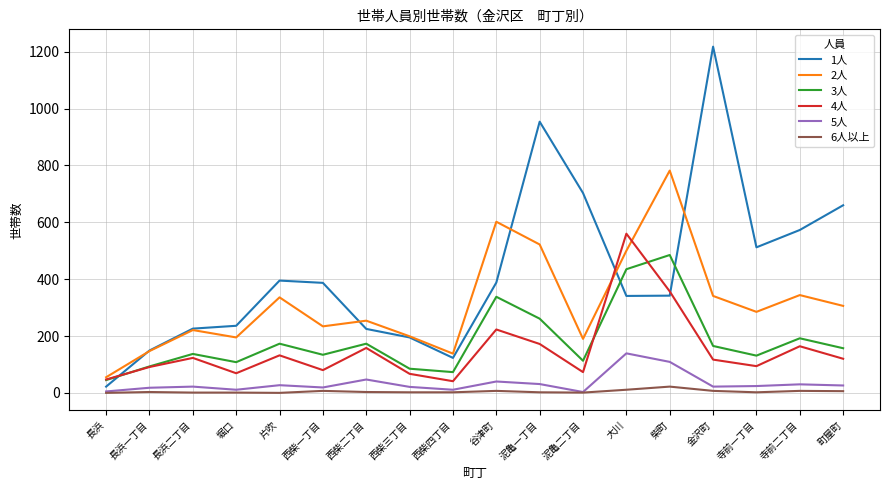

How many lines are shown in the chart?

6